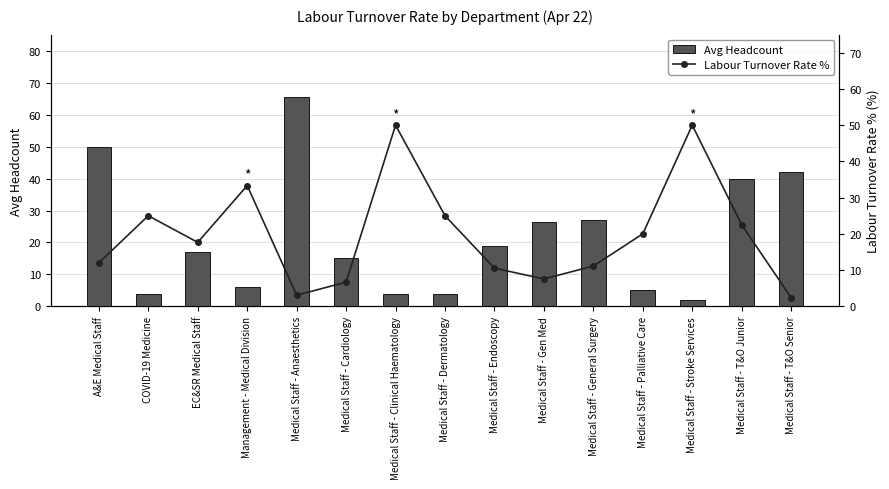

How many values in the Avg Headcount series are below 17?

7